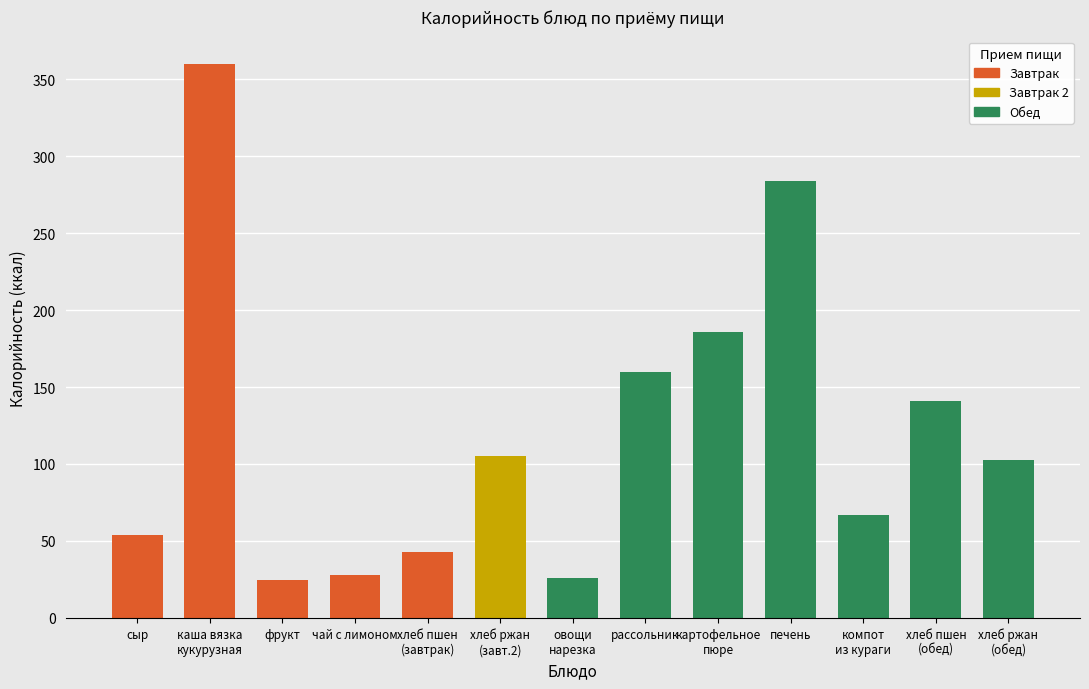

True or false: the data shows 283.8 at печень.

True